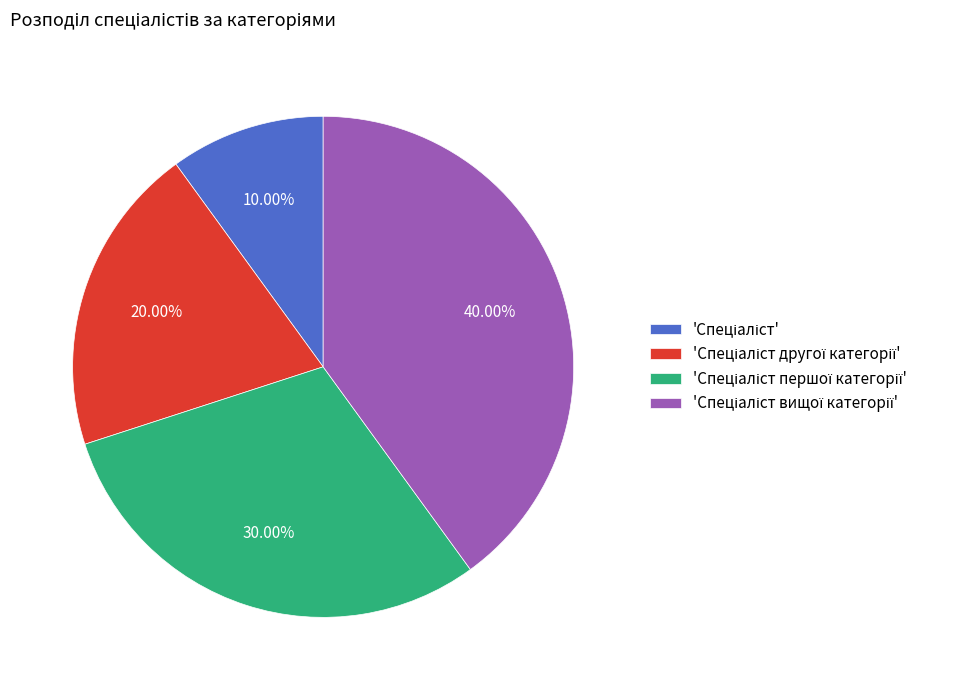

Does any single category account for the majority?

No